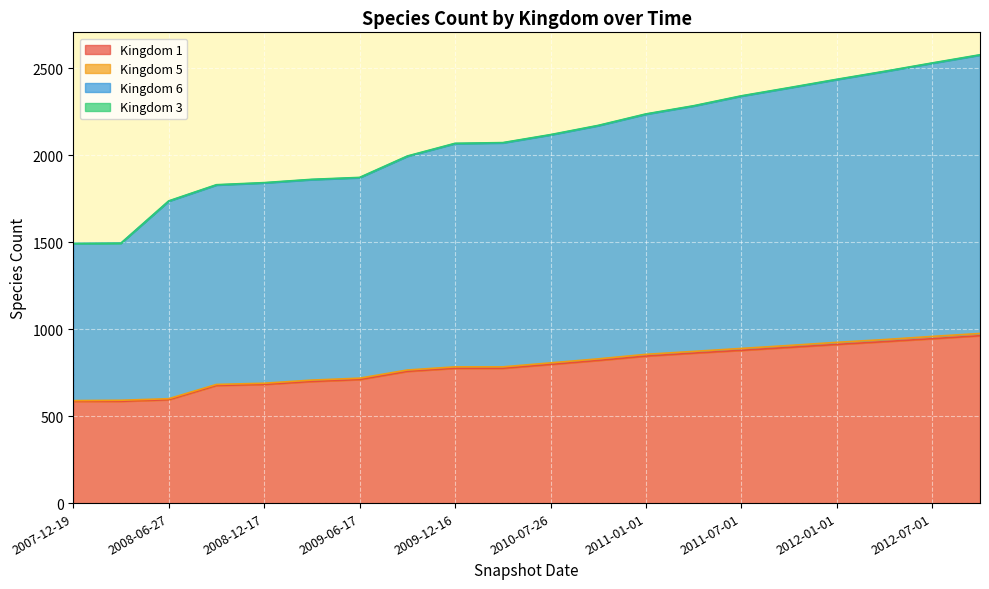

True or false: 1 has a value of 895 at 2011-10-01.

True